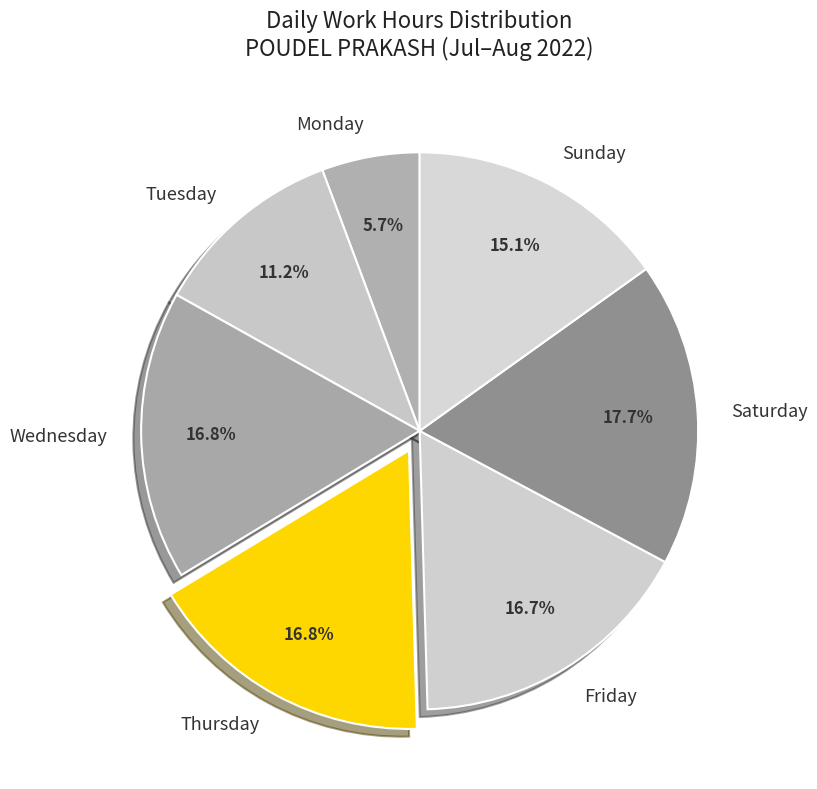

Is the sum of Thursday and Tuesday greater than half?

No